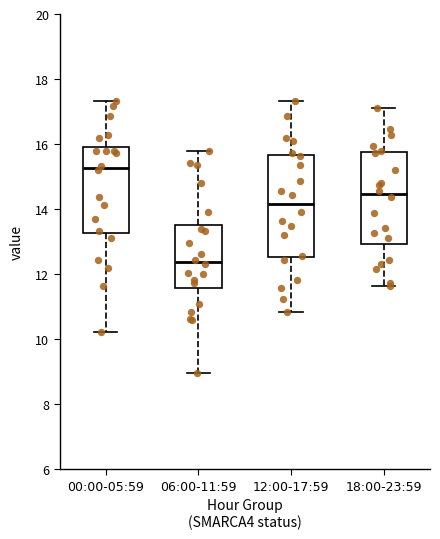

Where does the median line of the box for 06:00-11:59 sit on the y-axis? The values are not printed on the chart, so give them approximately, as read against the axis.

12.4